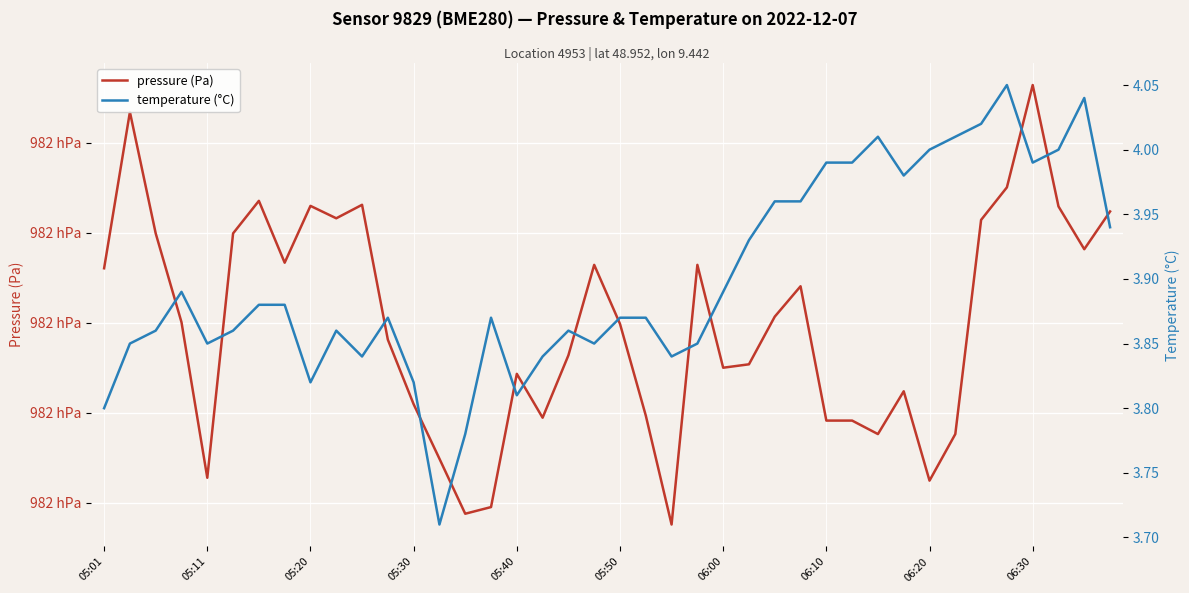

True or false: pressure (Pa) and temperature (°C) intersect in this chart.

False